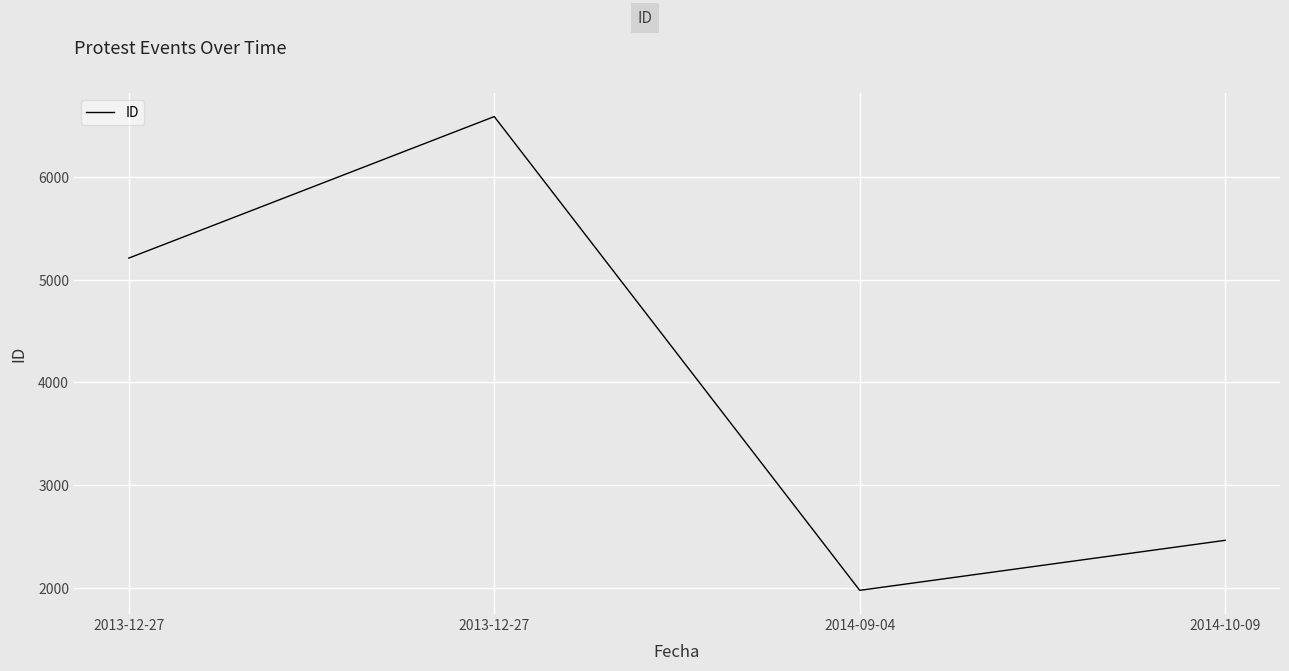

Does the chart display data point markers on the line(s)?

No